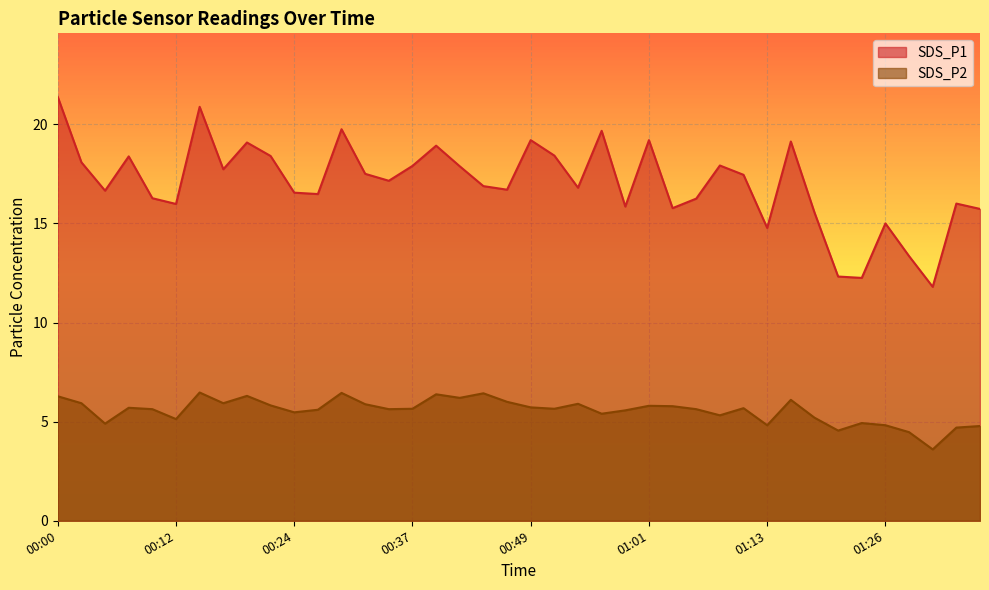

List the series in order of their overall mean, highest first.

SDS_P1, SDS_P2